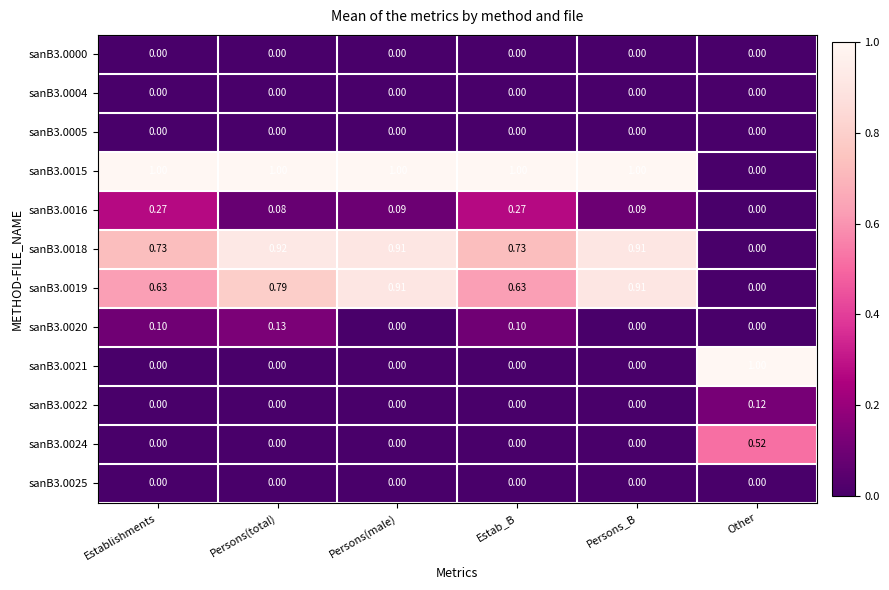

At which label does sanB3.0015 reach its minimum?

Other